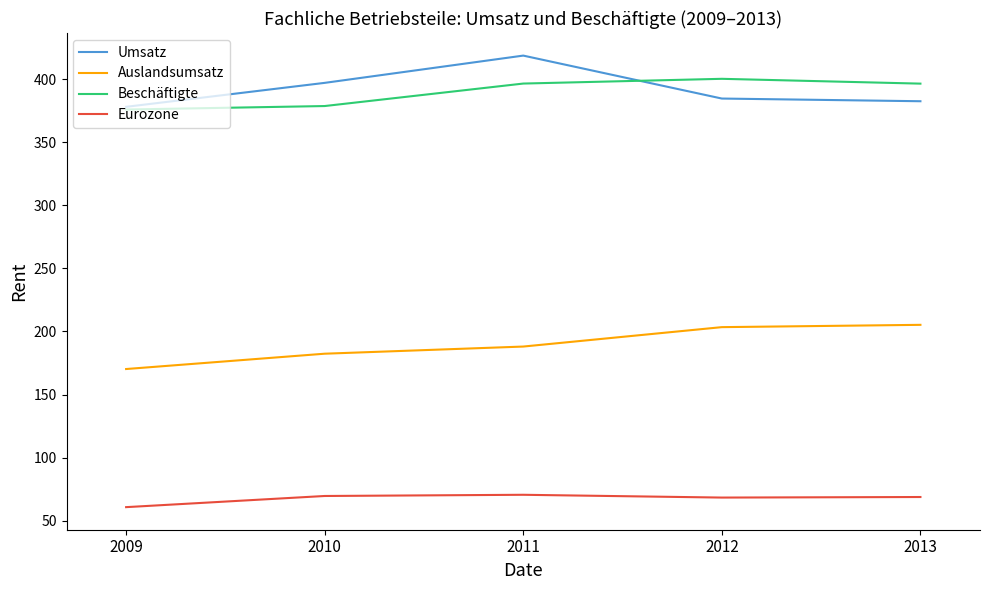

What is the difference between the second highest and minimum values in the Eurozone series?

8.8